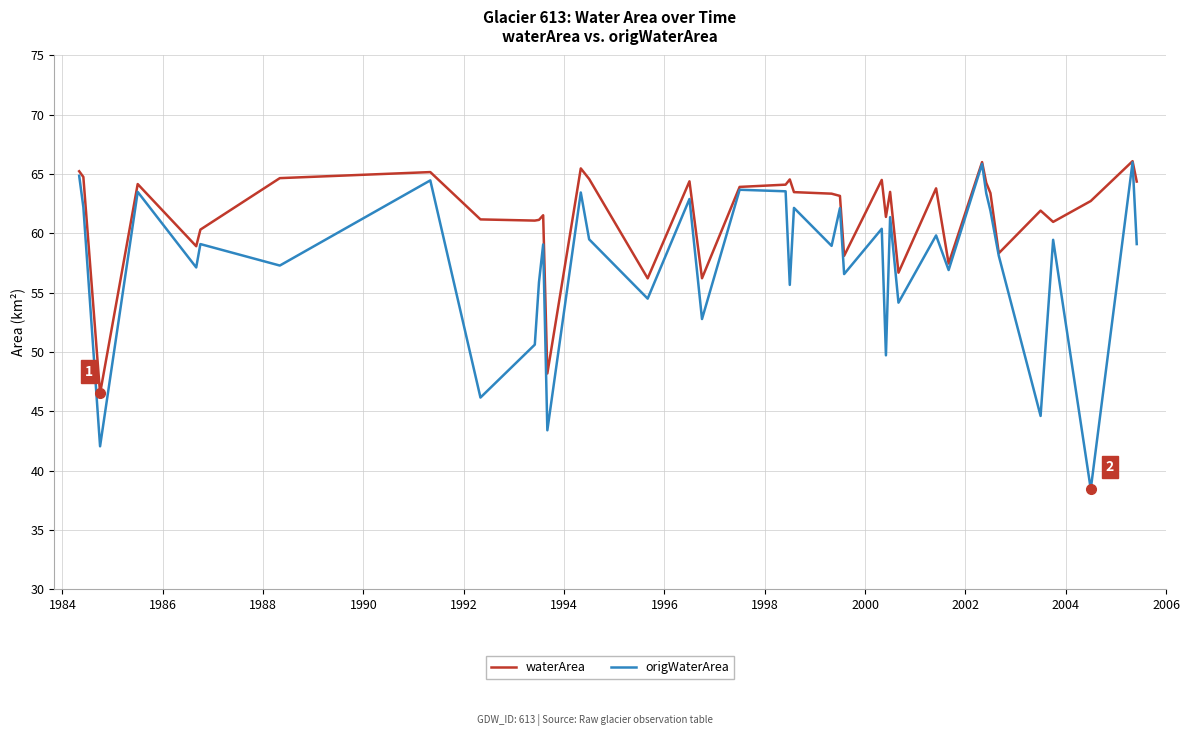

Which series has the widest spread of values?

origWaterArea